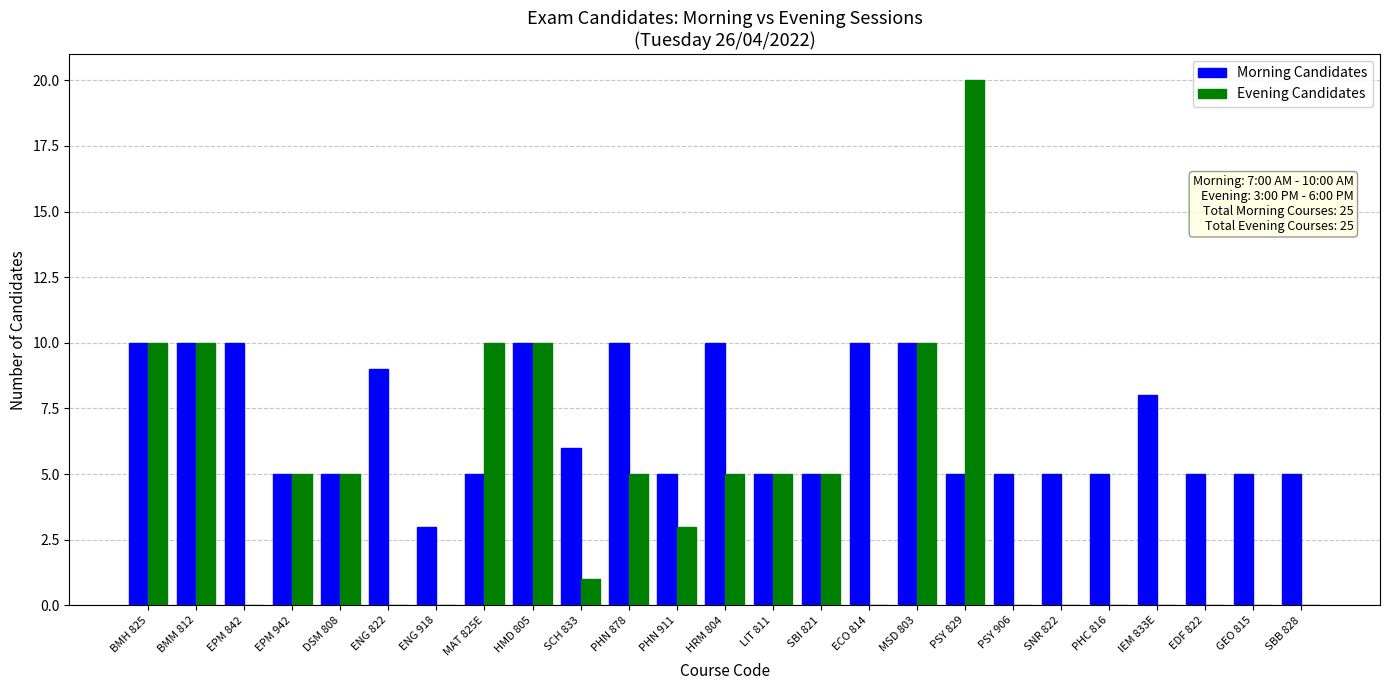

Which series has the largest total across all categories?

Morning Candidates